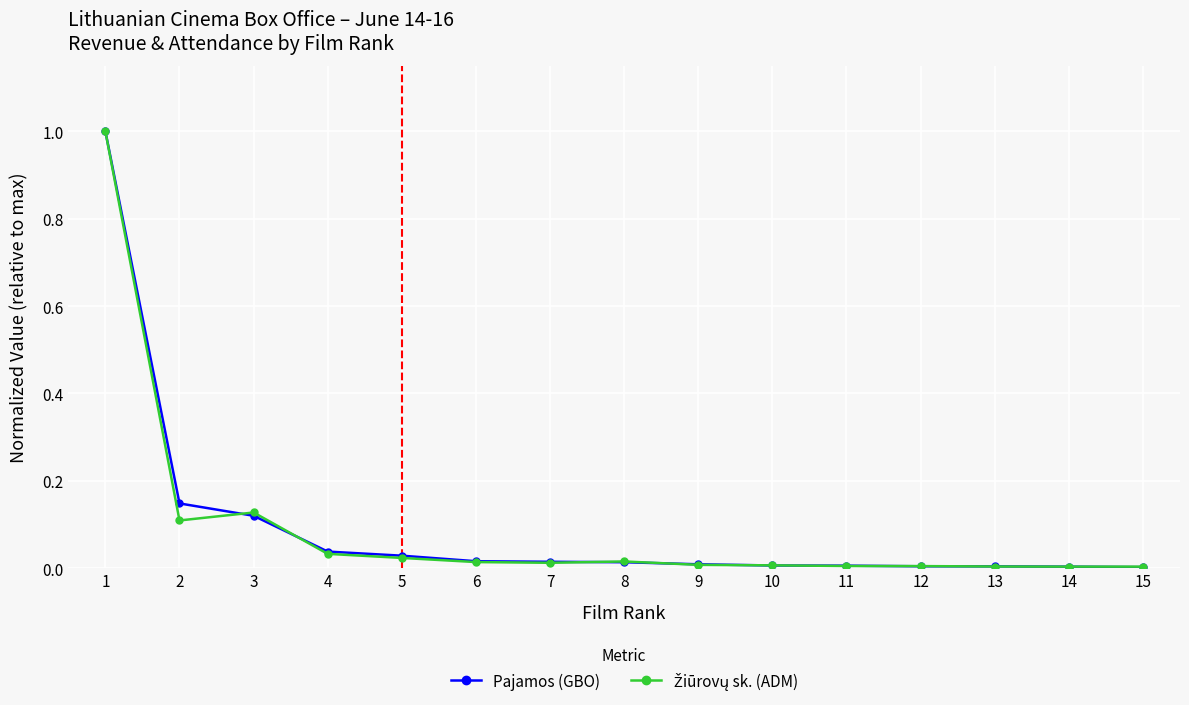

Is it true that Pajamos (GBO) equals 0.0 at 15?

True